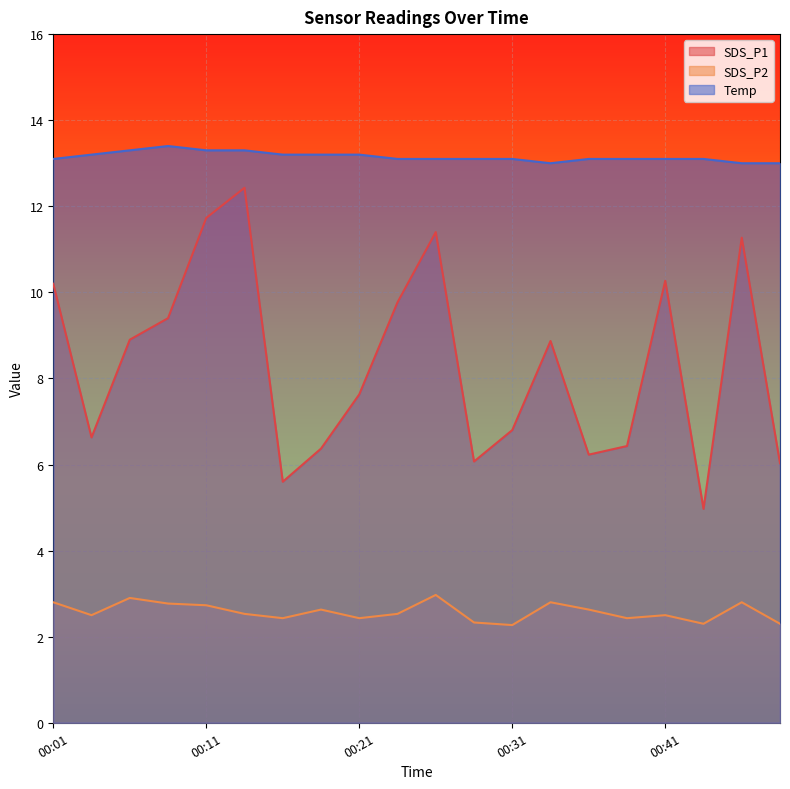

At 00:19, list the series in order from smallest to largest.

SDS_P2, SDS_P1, Temp